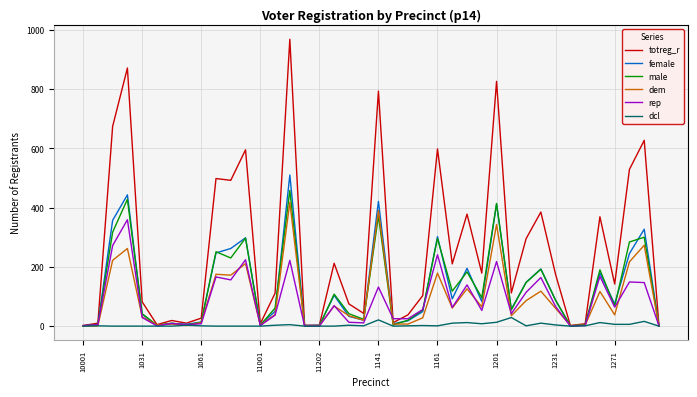

Which series has the largest total across all categories?

totreg_r